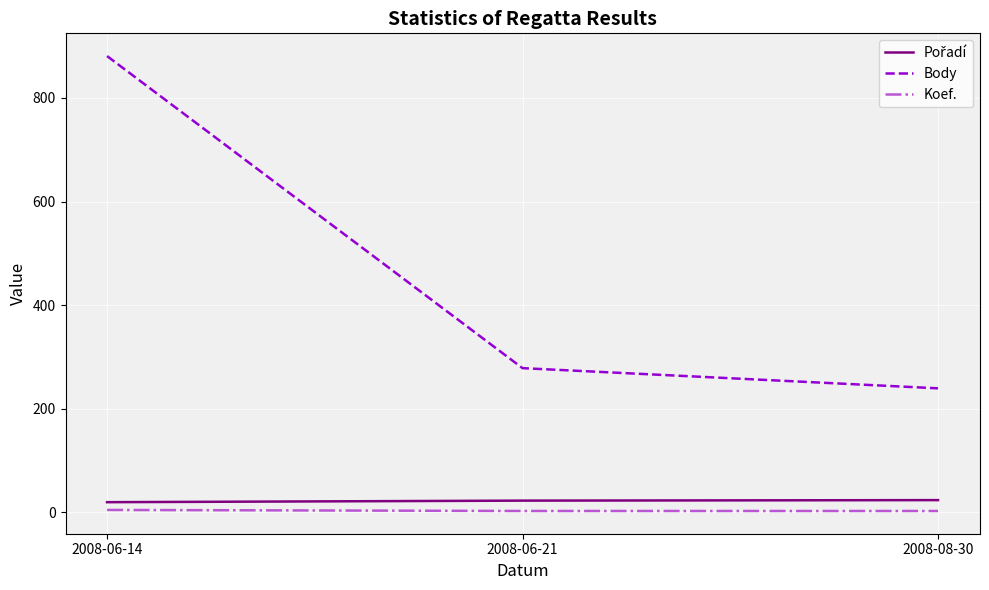

At which category is the sum across all series the highest?

2008-06-14